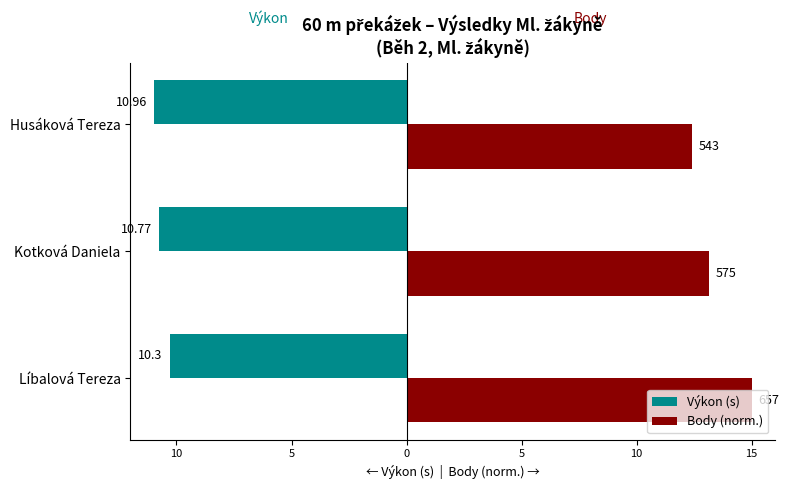

What are all the series names shown in the legend?

Výkon (s), Body (norm.)